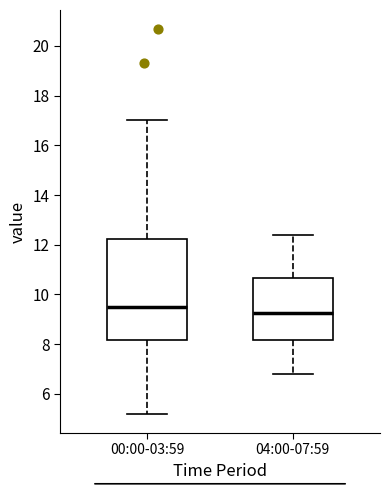

Reading left to right, transcribe this box plot: for each box, give where its median line is, the range the box spans, and where its two whiskers end, as read against the y-axis. The values are not printed on the chart, so give them approximately, as read against the axis.

00:00-03:59: median 9.6, box 8.2 to 12.2, whiskers 5.2 to 17.0
04:00-07:59: median 9.2, box 8.2 to 10.6, whiskers 6.8 to 12.4